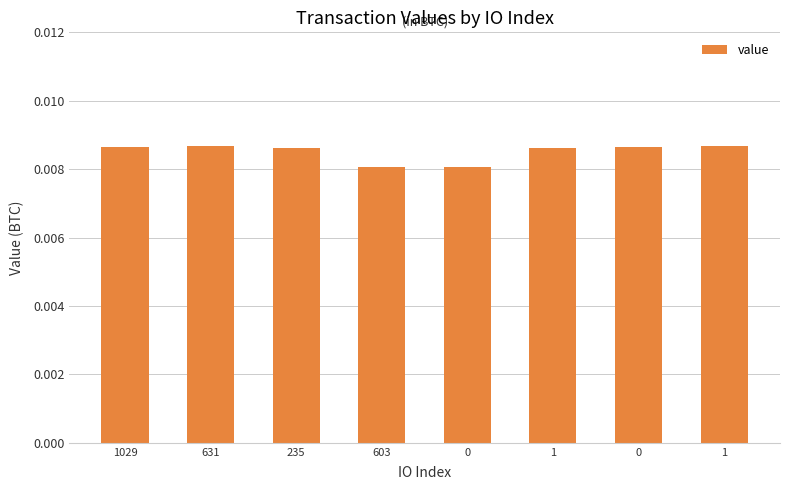

Reading left to right, list all the values displayed in this chart.

1029=0.0	631=0.0	235=0.0	603=0.0	0=0.0	1=0.0	0=0.0	1=0.0